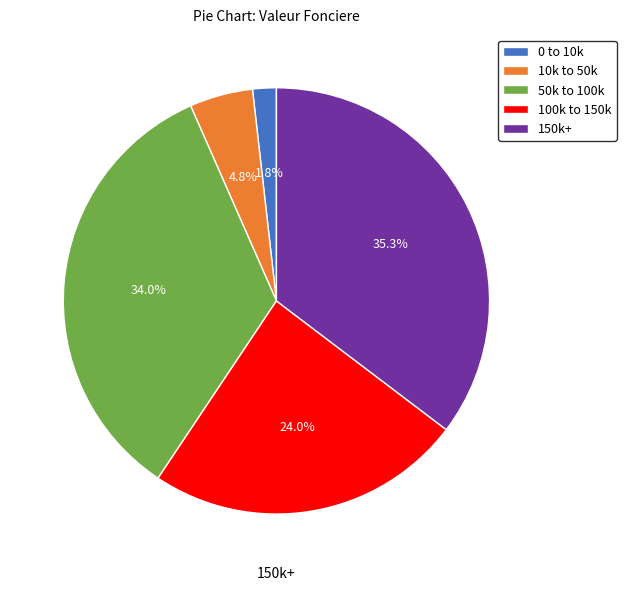

Rank the categories by value from lowest to highest.

0 to 10k, 10k to 50k, 100k to 150k, 50k to 100k, 150k+